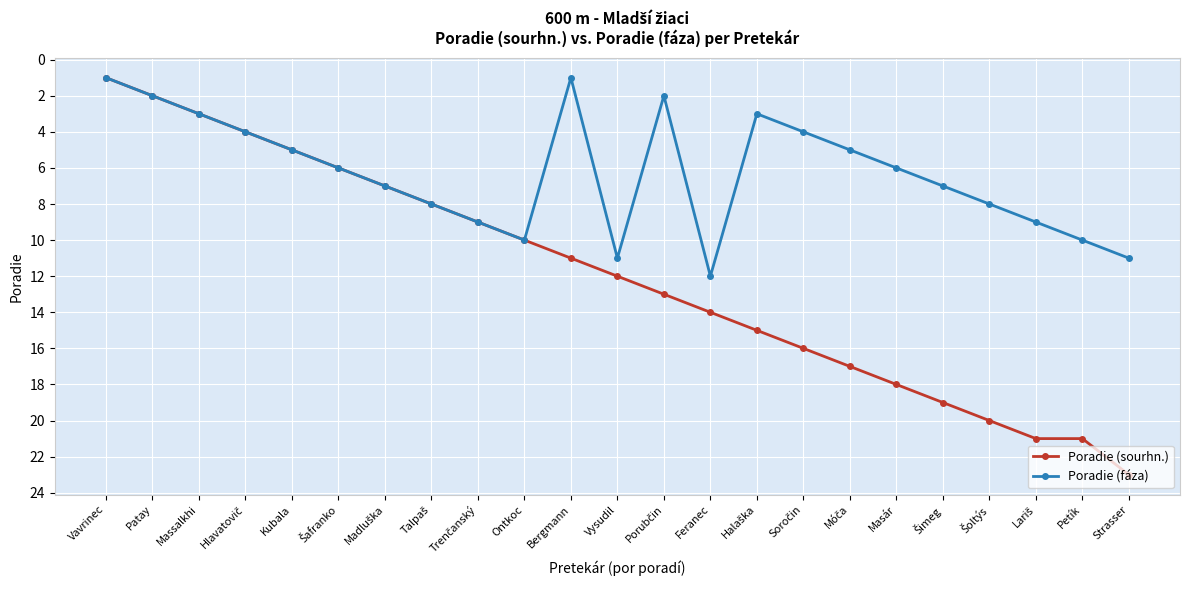

Rank the series by their maximum value, from highest to lowest.

Poradie (sourhn.), Poradie (fáza)